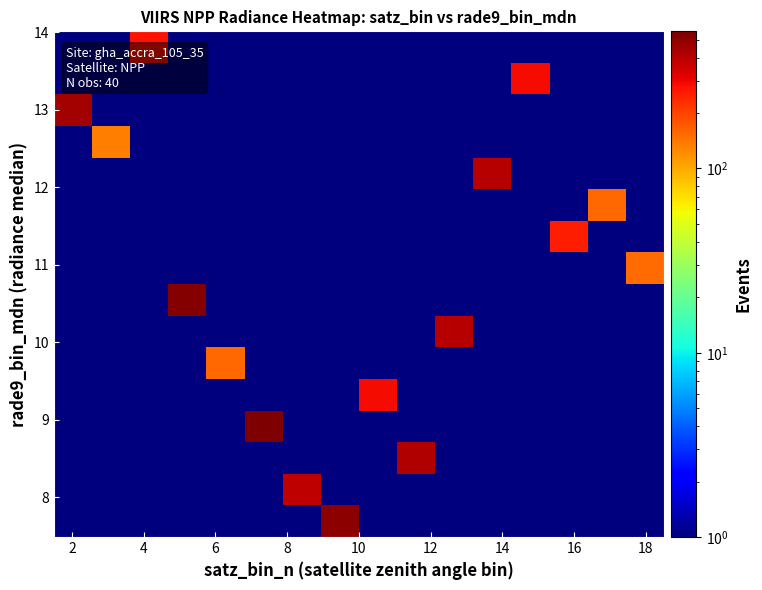

What is the smallest value displayed?

0.5